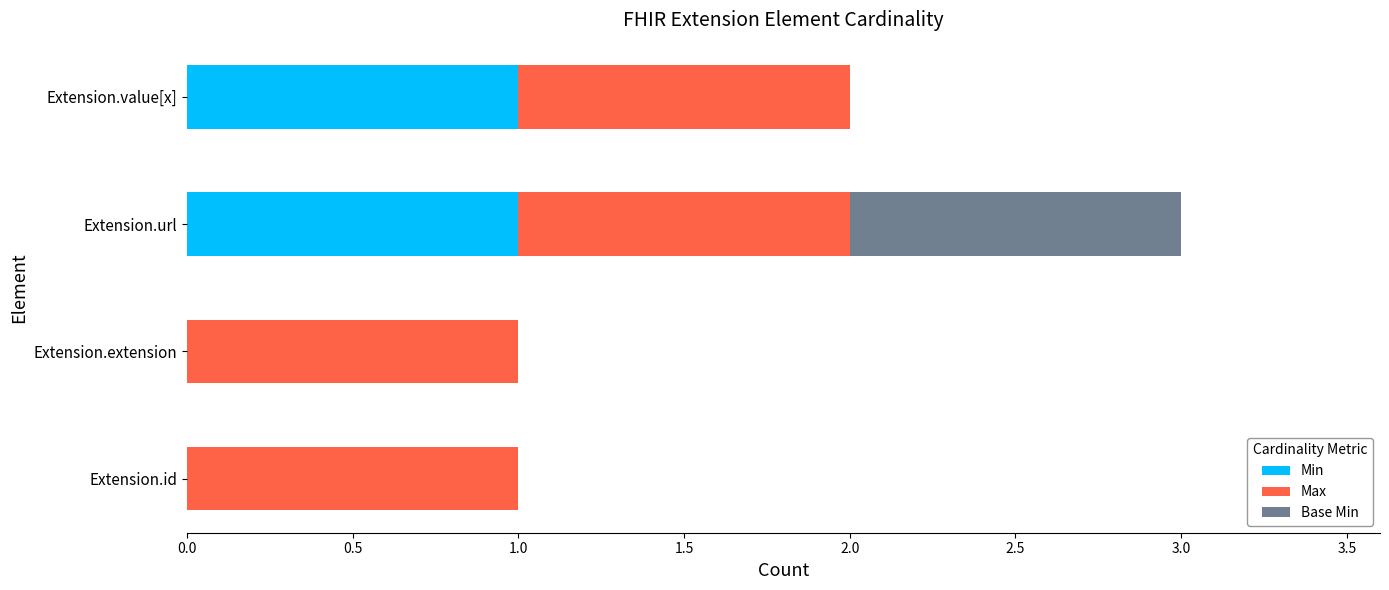

What is the total value across all series at Extension.url?

3